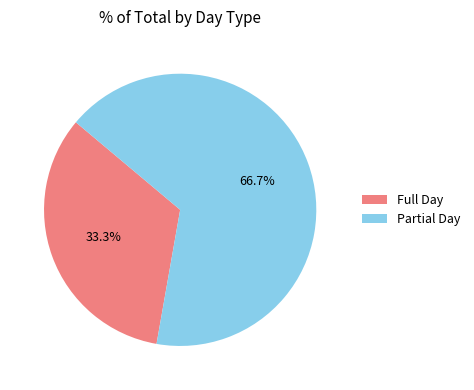

Which category has the smallest portion of the pie?

Full Day